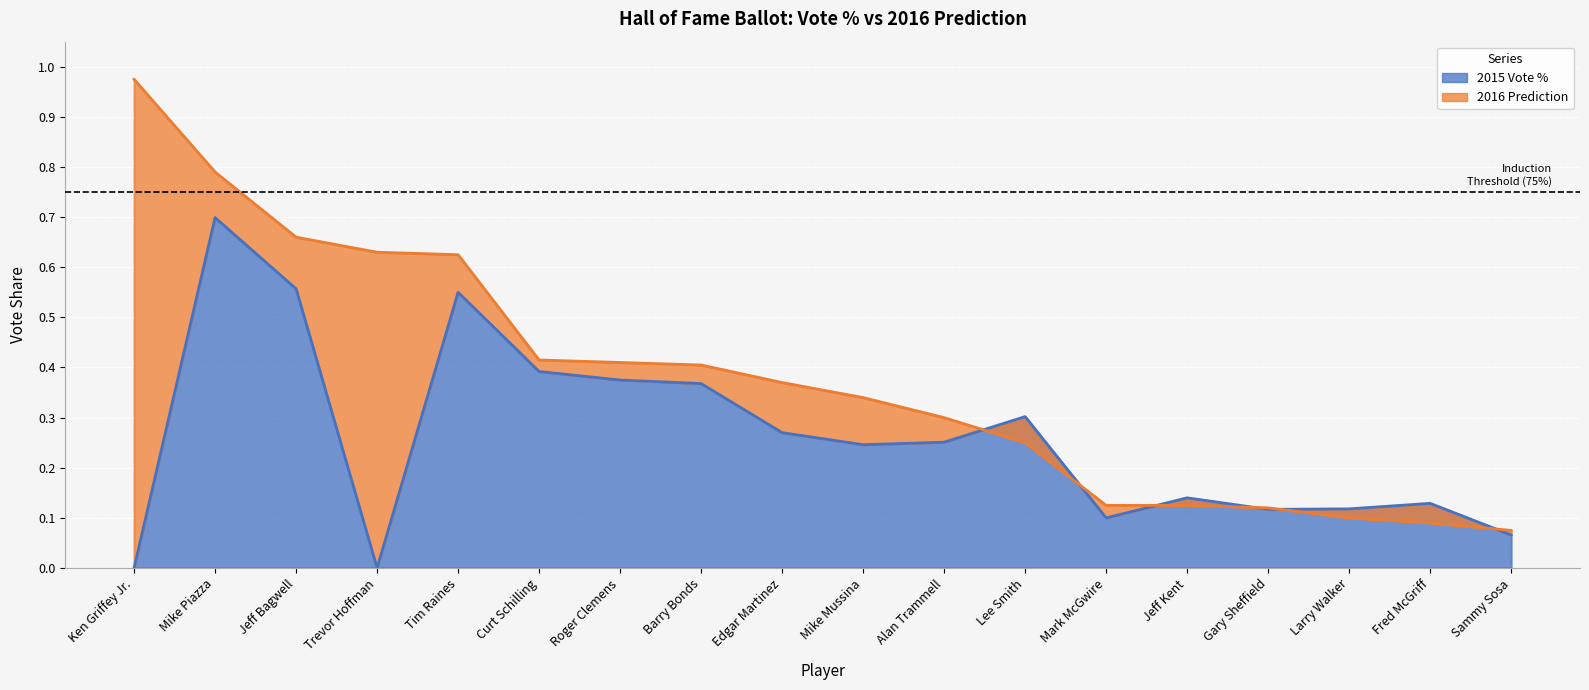

Rank the categories by 2015 Vote % value from lowest to highest.

Ken Griffey Jr., Trevor Hoffman, Sammy Sosa, Mark McGwire, Gary Sheffield, Larry Walker, Fred McGriff, Jeff Kent, Mike Mussina, Alan Trammell, Edgar Martinez, Lee Smith, Barry Bonds, Roger Clemens, Curt Schilling, Tim Raines, Jeff Bagwell, Mike Piazza